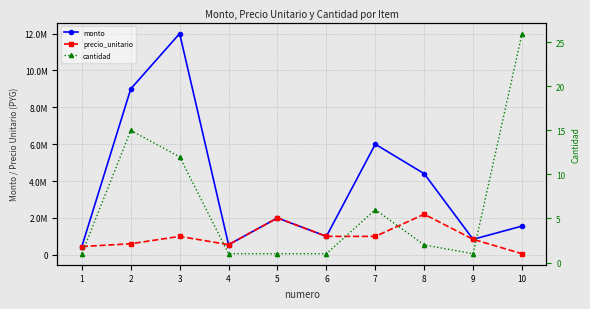

Where does the precio_unitario series first go above 1000000?

5